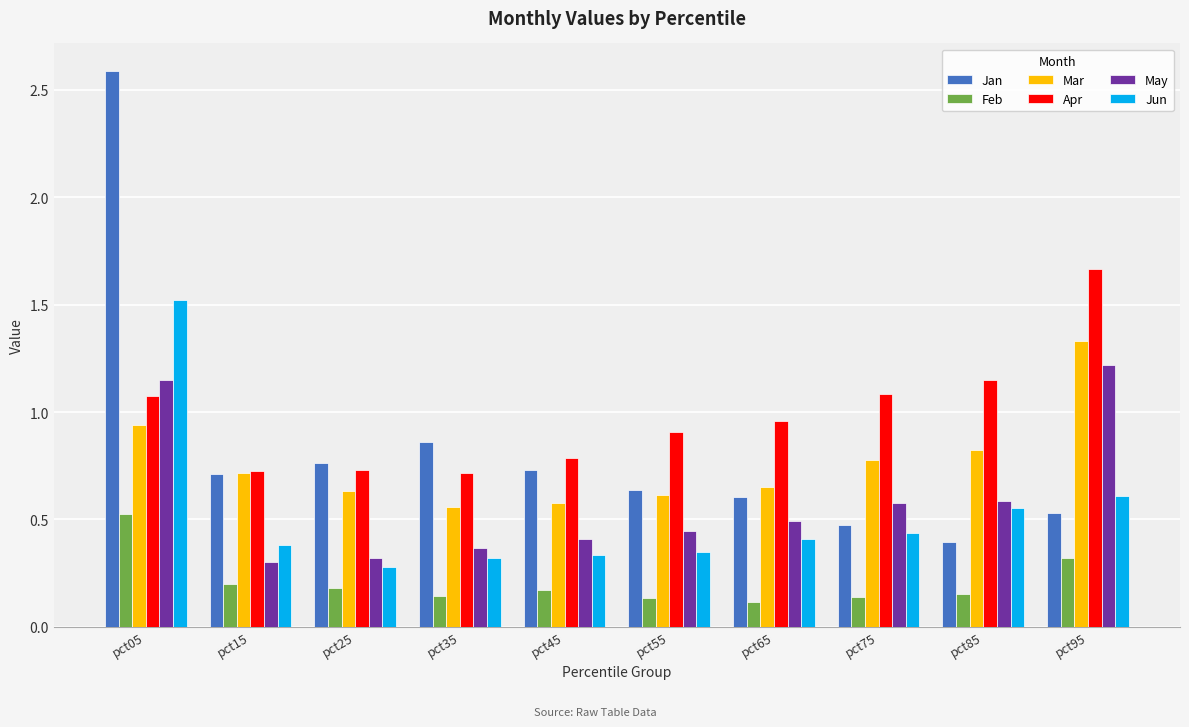

How many groups of bars are there?

10